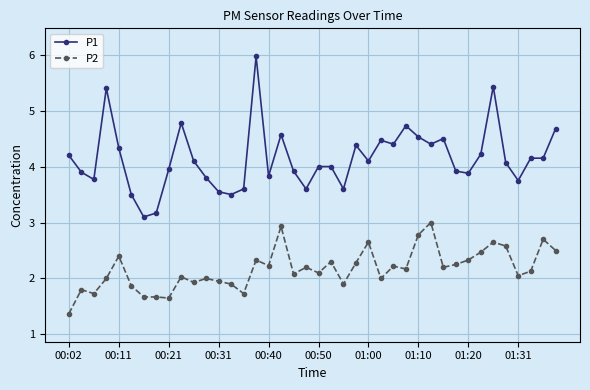

What is the difference between the maximum and minimum values in the P1 series?

2.9